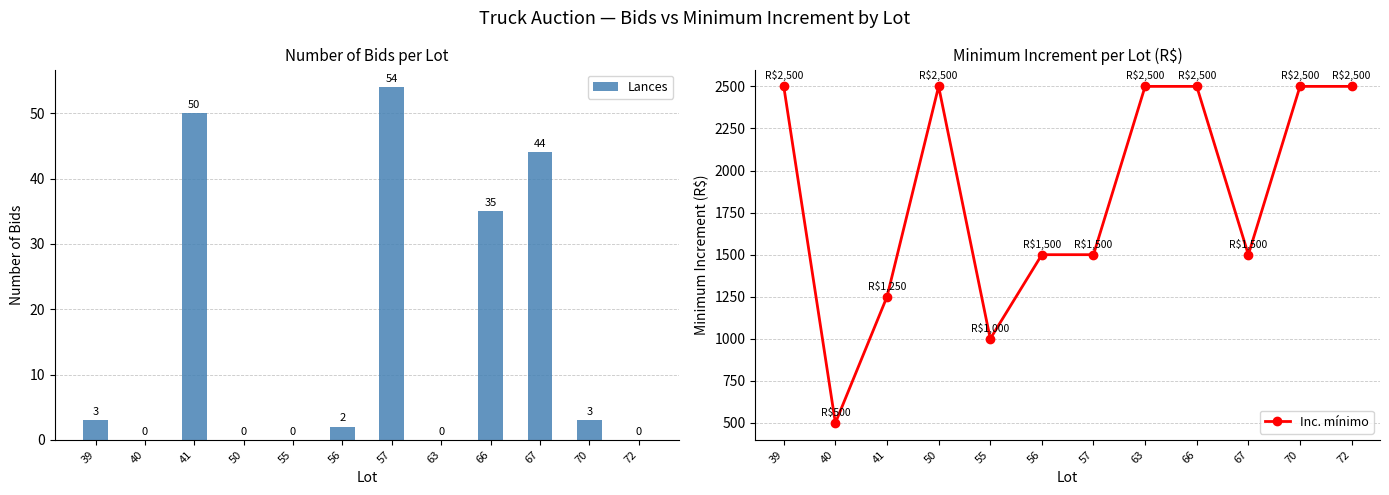

List the series in order of their overall mean, highest first.

Inc. mínimo, Lances